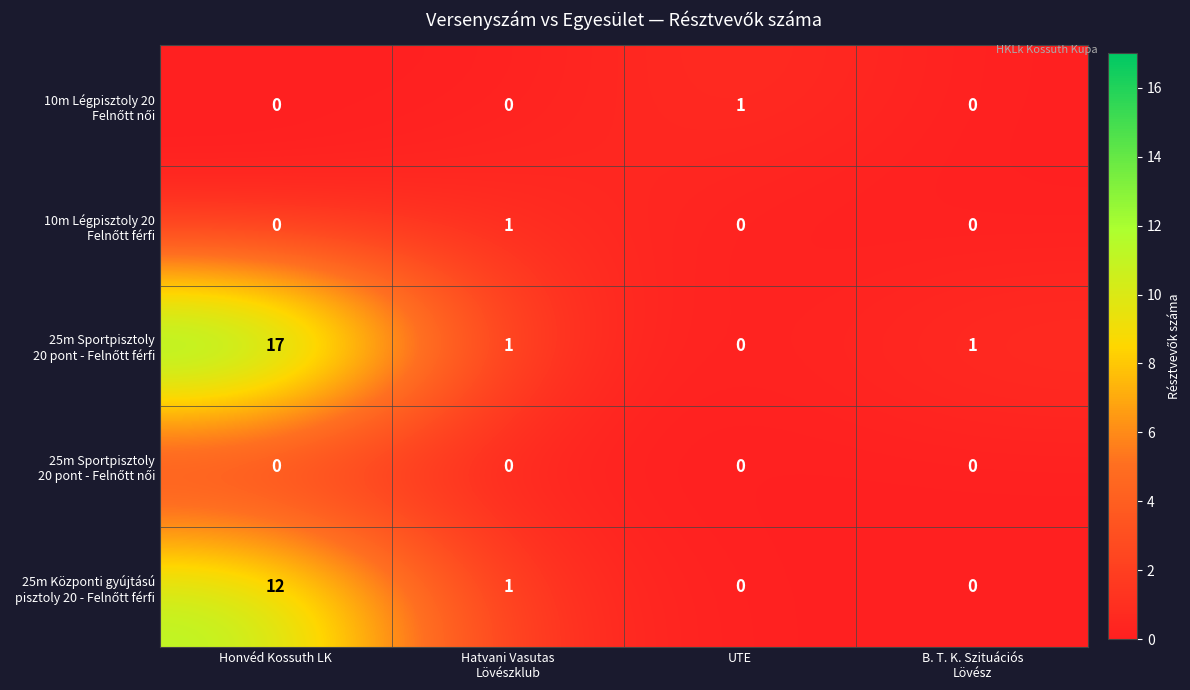

Which category has the highest value across all series?

Honvéd Kossuth LK